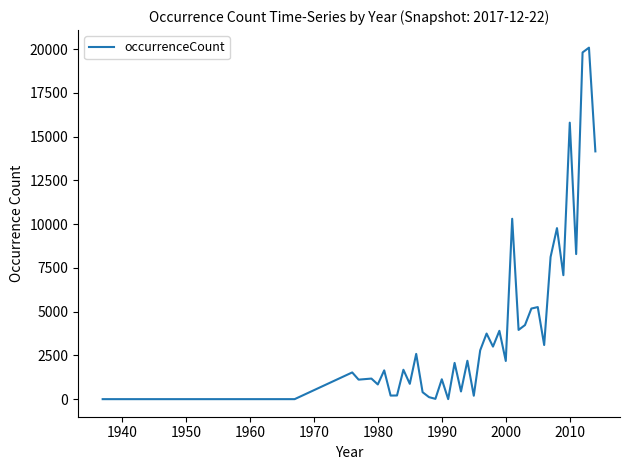

What is the greatest value displayed?

20078